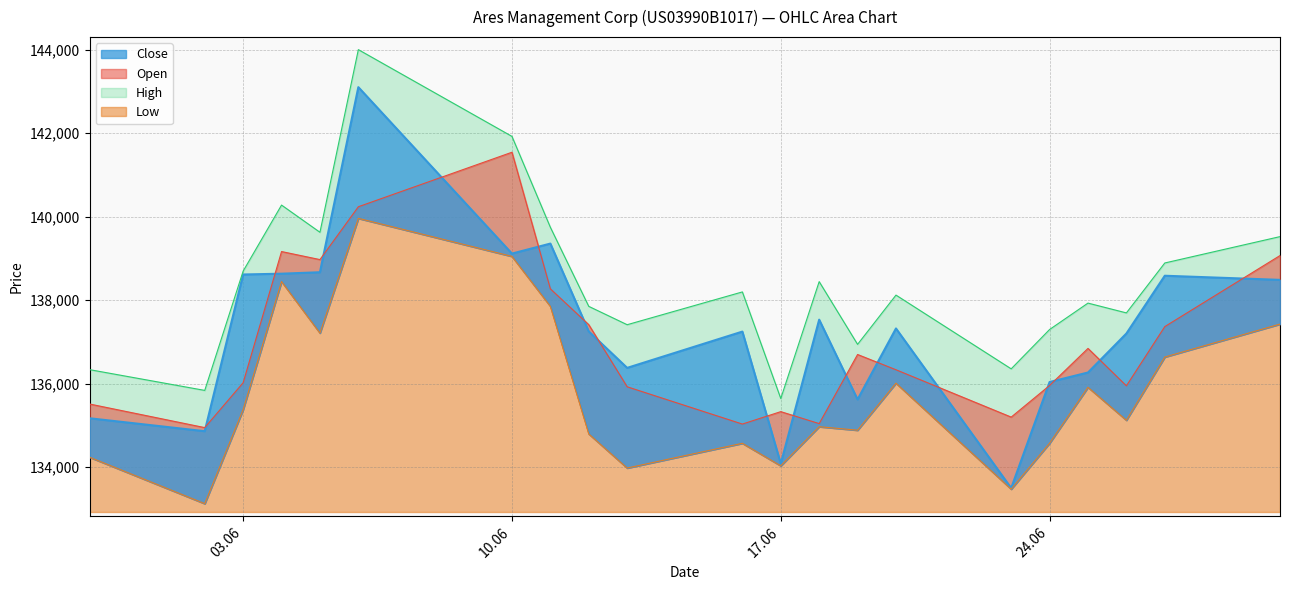

What is the label of the 6th point from the right?

23.06.2025